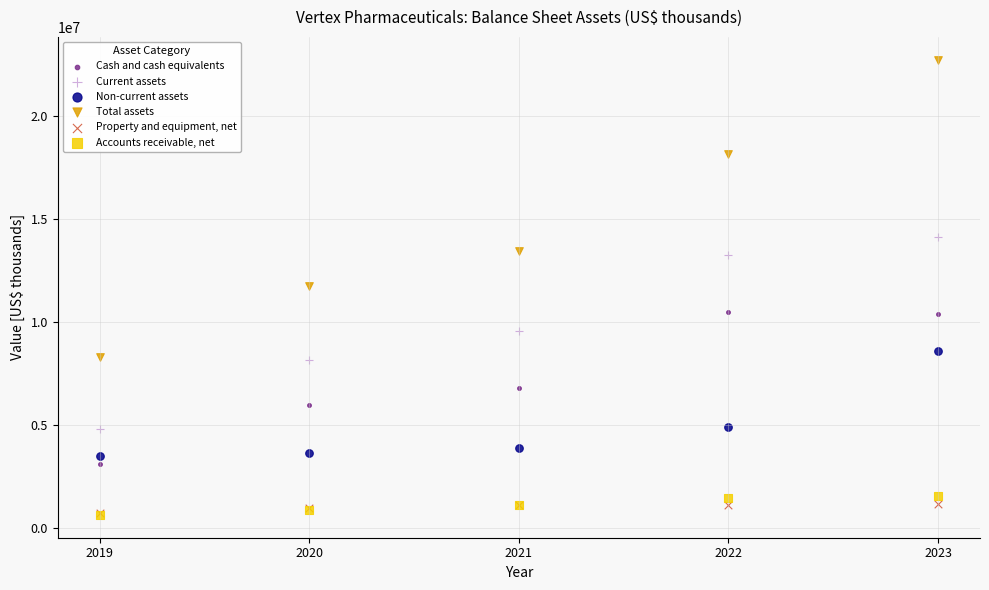

Which series has the widest spread of Y values?

Total assets